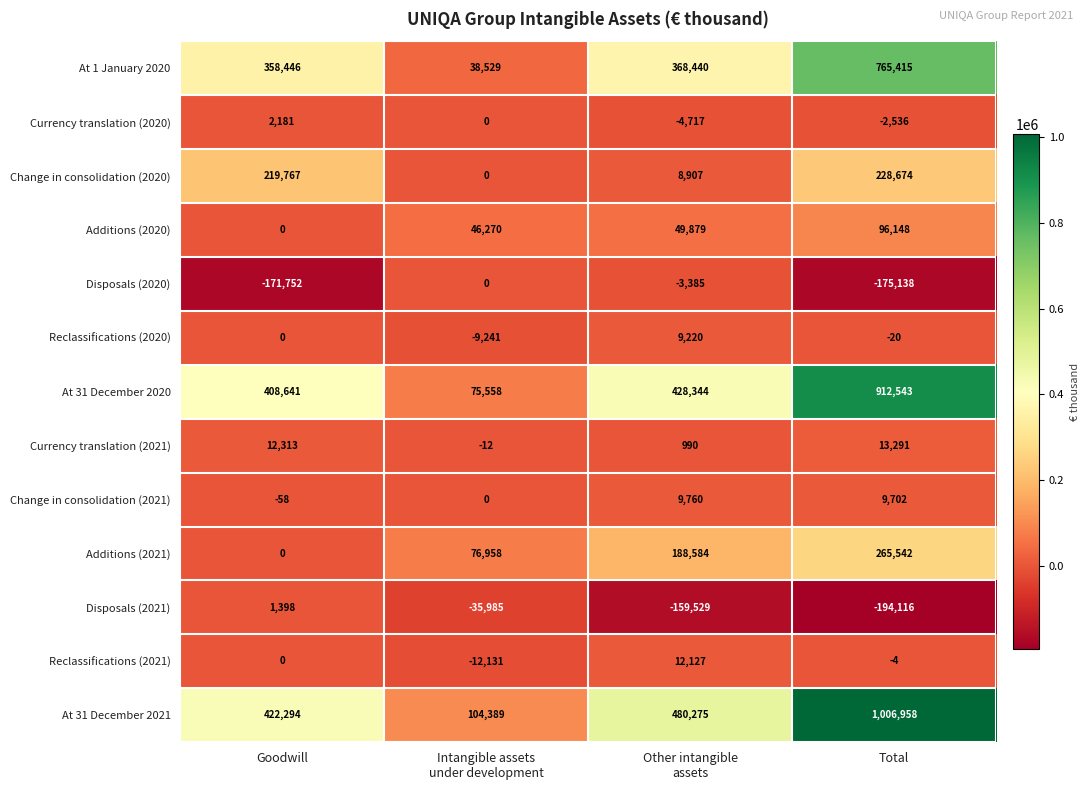

At which label does Currency translation (2020) first exceed 0?

Goodwill